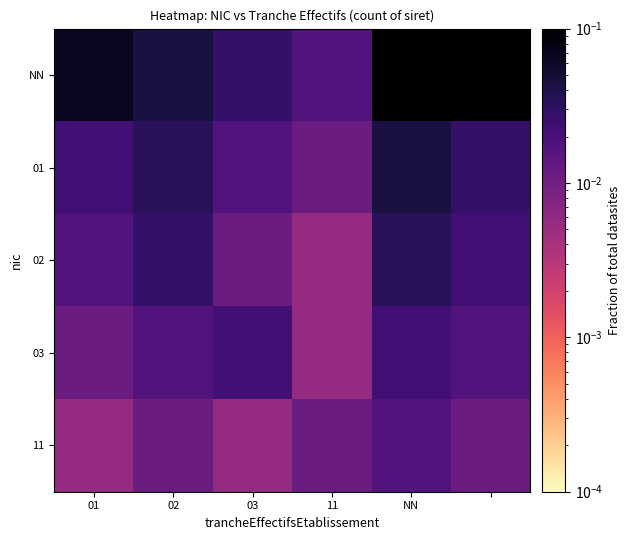

At how many categories does at least one series exceed 0?

6